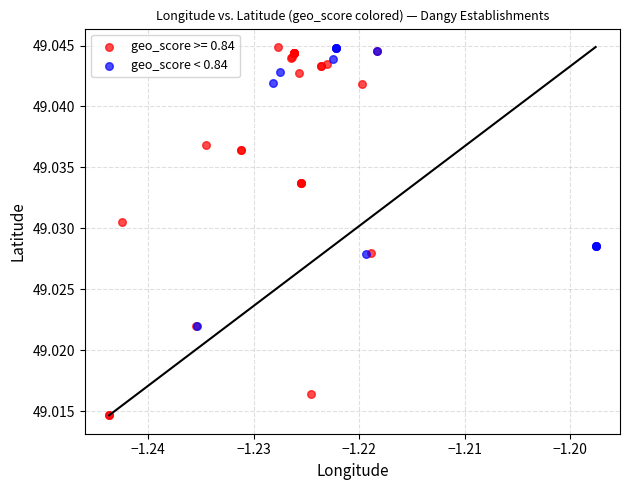

Which series has the largest Y range (max minus min)?

geo_score >= 0.84